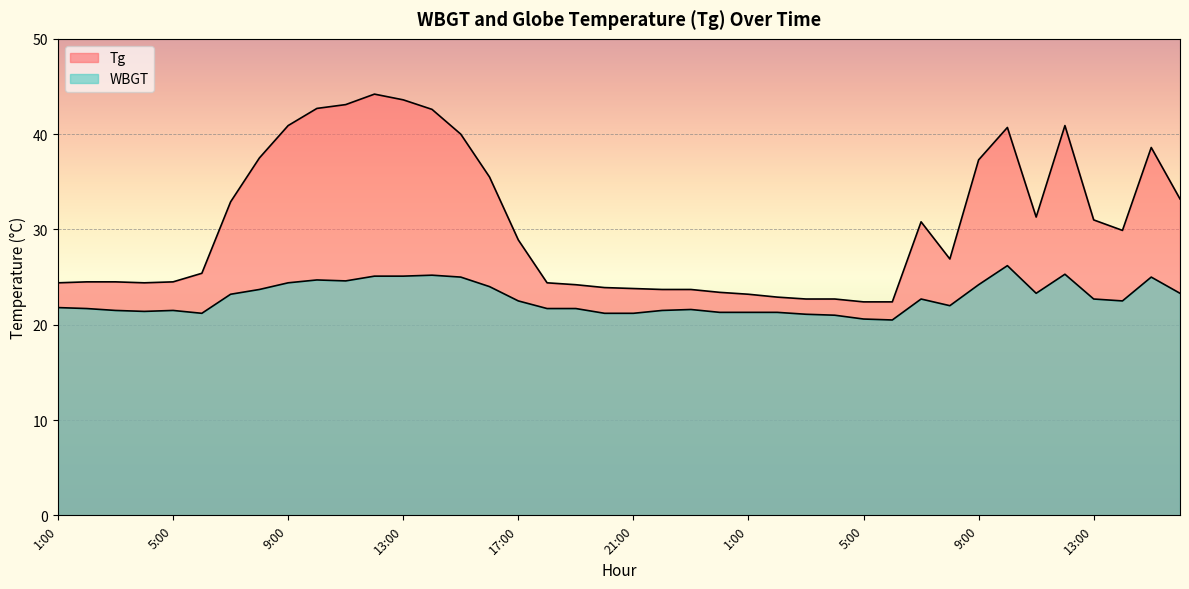

At which category does Tg reach its first local valley?

4:00